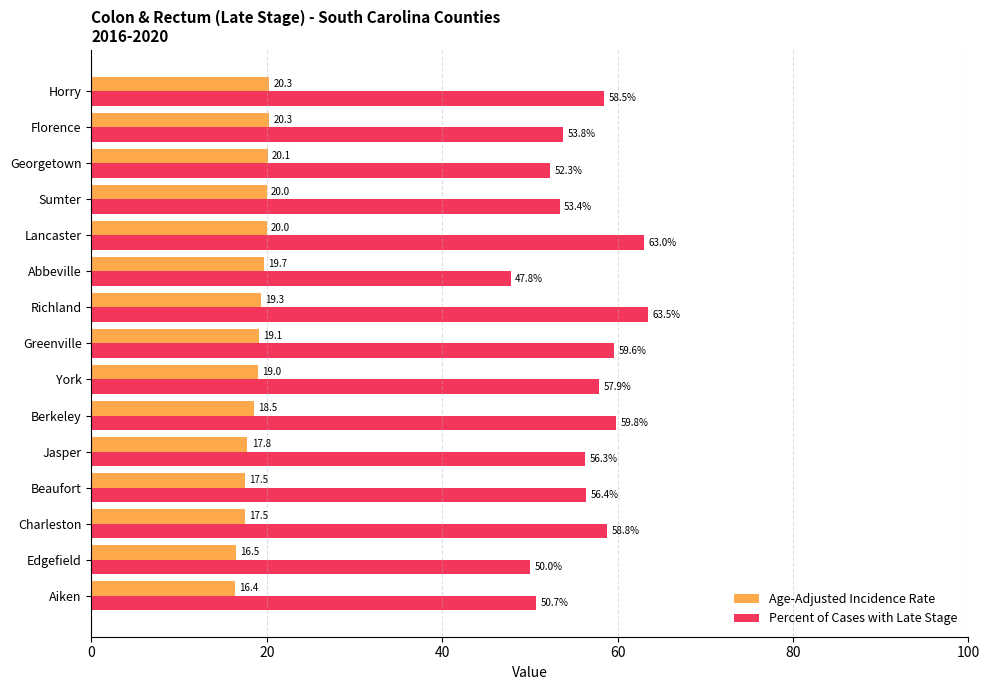

Where is Age-Adjusted Incidence Rate nearest to the value 18?

Jasper